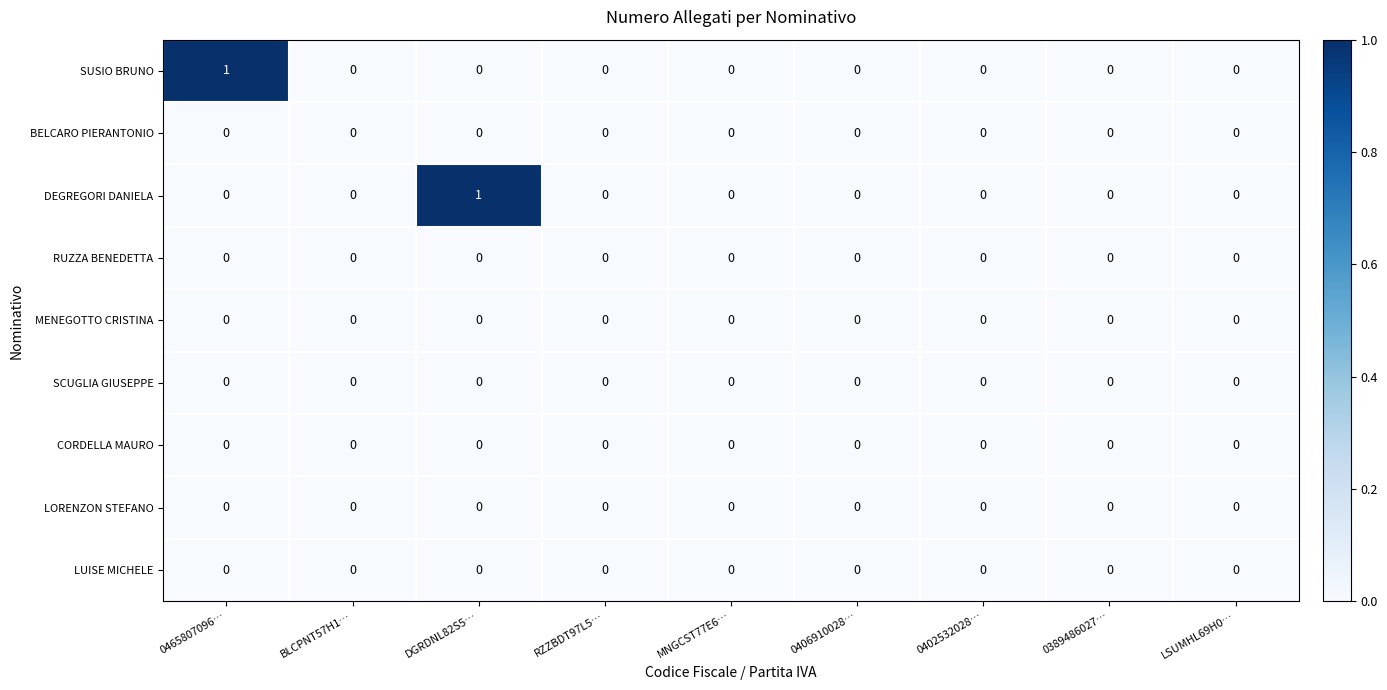

Count the SUSIO BRUNO values in the range 0 to 1.

9